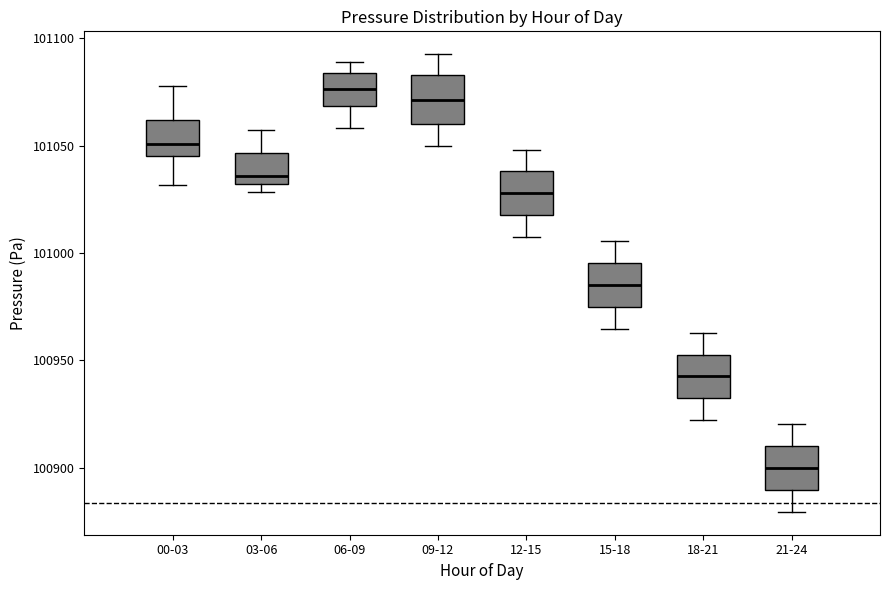

Which box has the lowest median line?

21-24